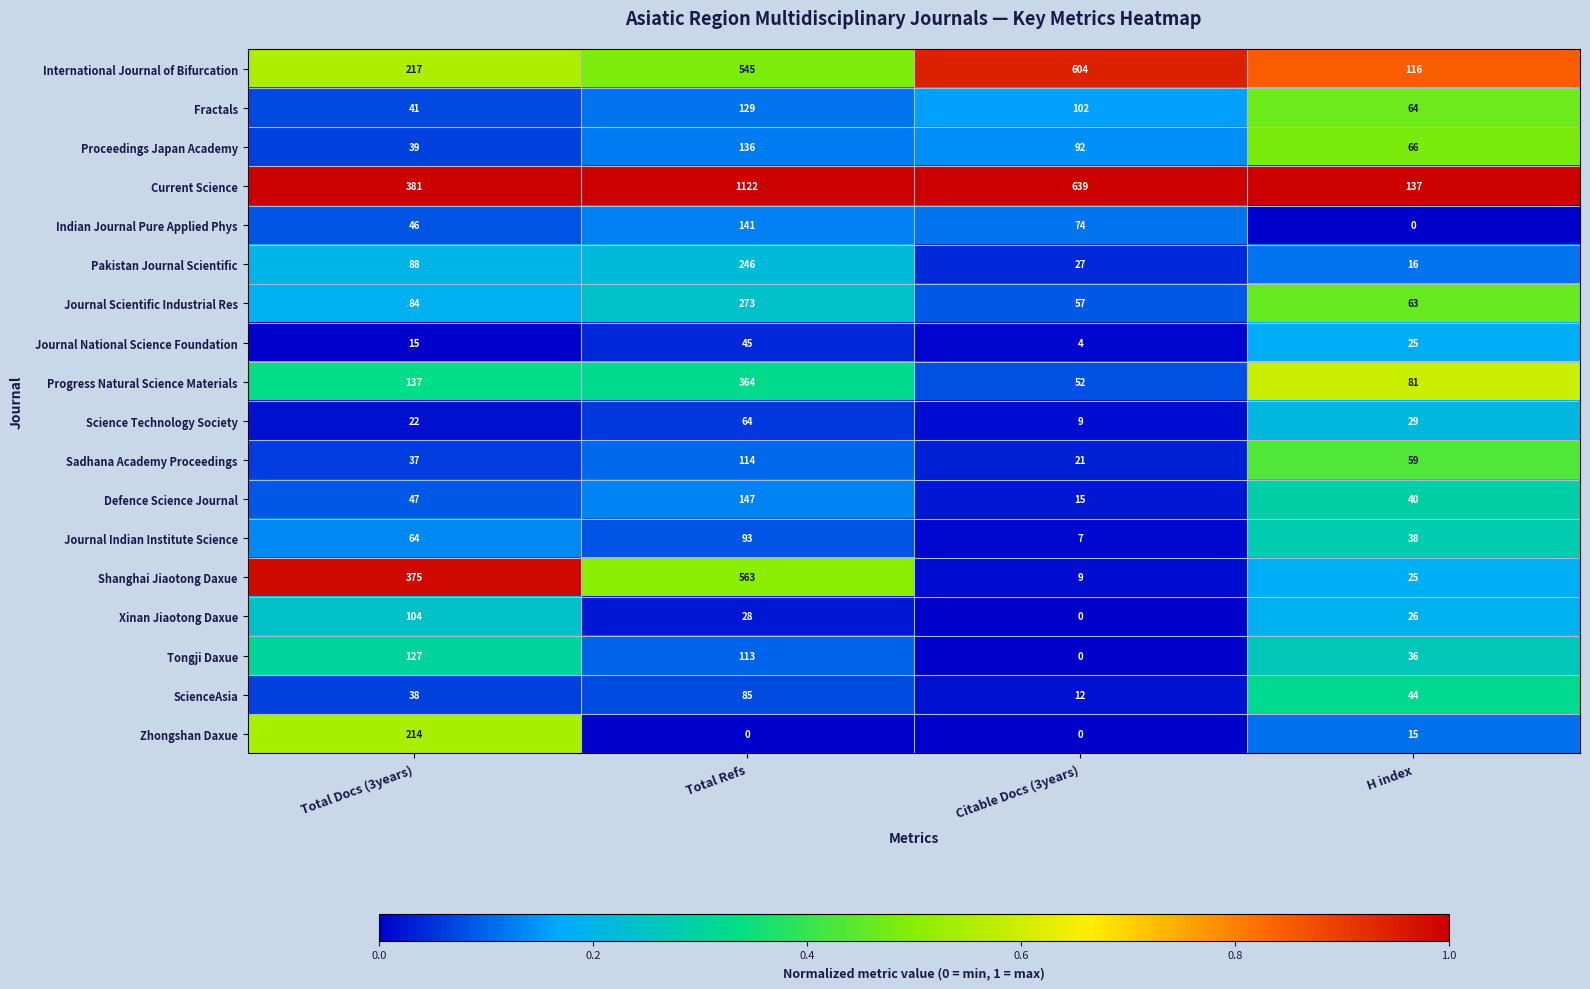

What is the sum of the Tongji Daxue values at Total Docs (3years) and H index?

163